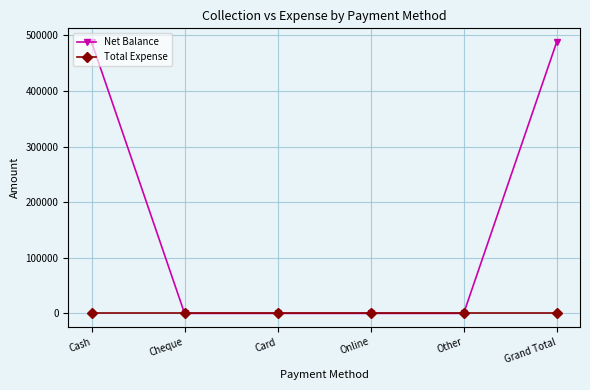

What is the difference between the second highest and second lowest values in the Net Balance series?

488399